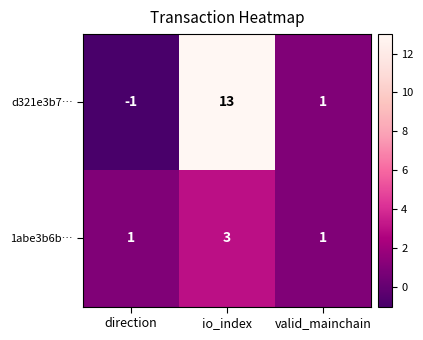

What is the difference between the maximum and minimum values in the d321e3b7… series?

14